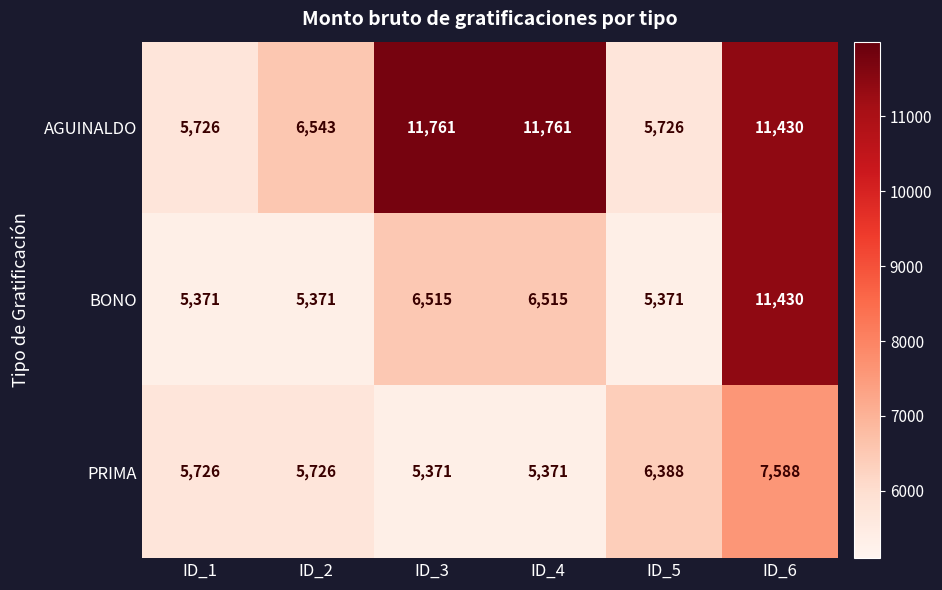

What is the maximum value shown in the chart?

11761